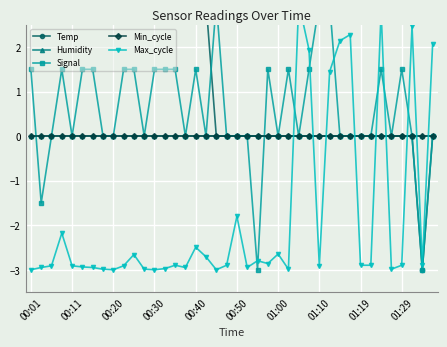

How many lines are shown in the chart?

5